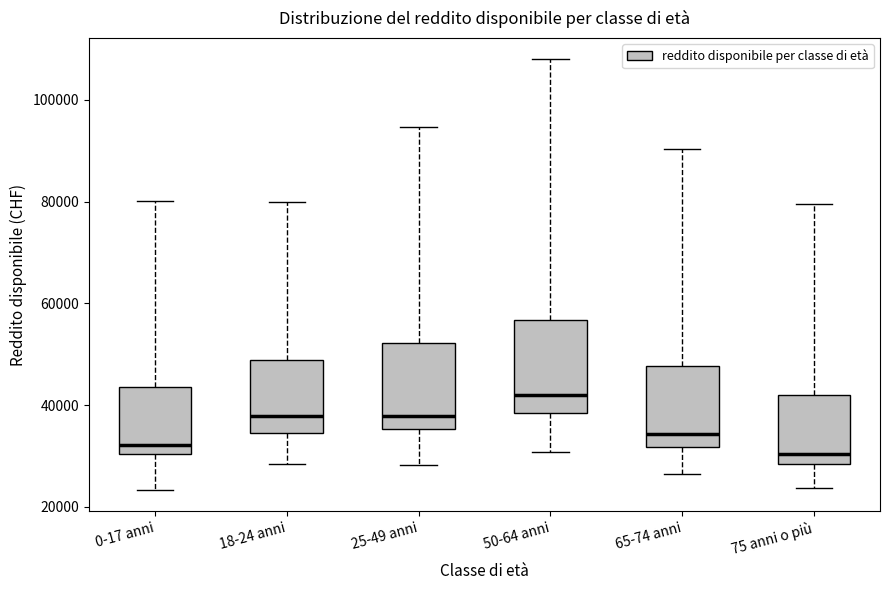

Which box's median line is the highest?

50-64 anni